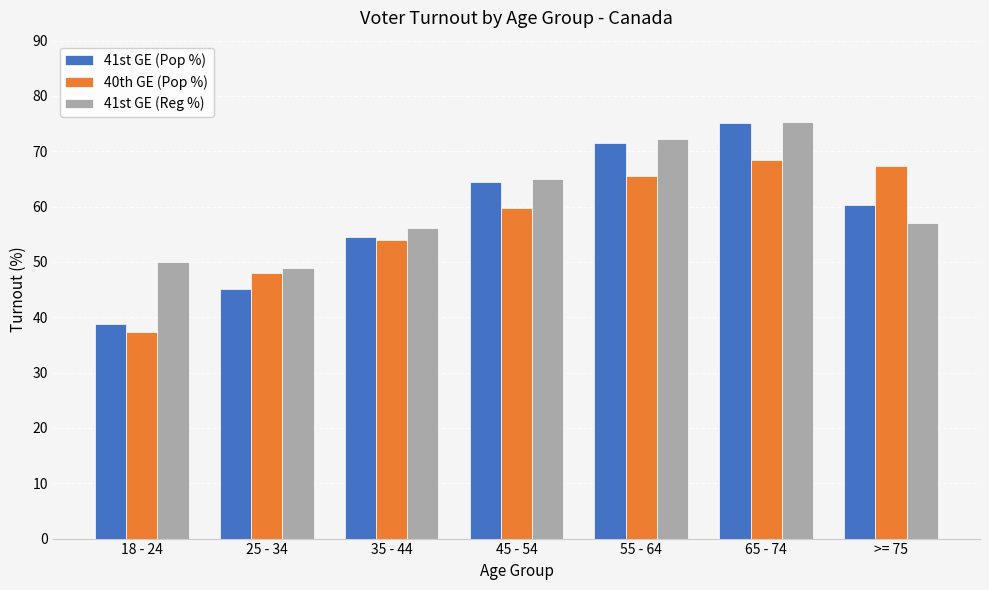

What is the difference between the 40th GE (Pop %) values at >= 75 and 18 - 24?

29.9